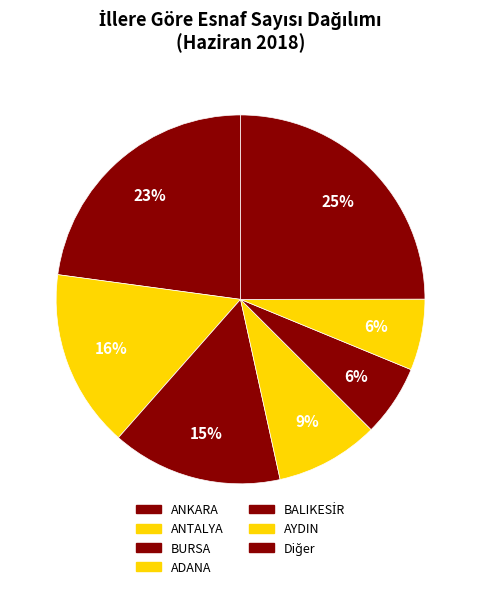

What percentage is the BURSA slice, to the nearest percent?

15%